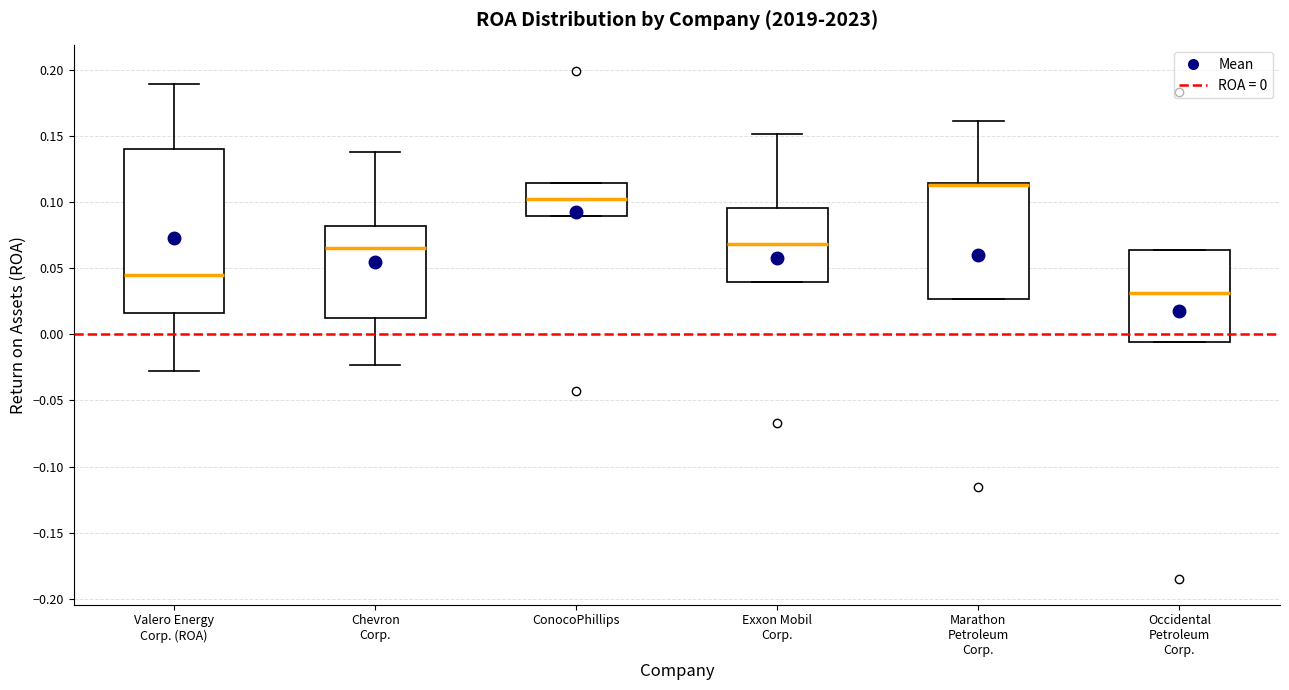

Reading left to right, read every box against the y-axis: the position of its median line, the range the box covers, and the ends of its whiskers. The values are not printed on the chart, so give them approximately, as read against the axis.

Valero Energy Corp. (ROA): median 0.045, box 0.015 to 0.140, whiskers -0.025 to 0.190
Chevron Corp.: median 0.065, box 0.010 to 0.080, whiskers -0.025 to 0.140
ConocoPhillips: median 0.100, box 0.090 to 0.115, whiskers 0.090 to 0.115
Exxon Mobil Corp.: median 0.070, box 0.040 to 0.095, whiskers 0.040 to 0.150
Marathon Petroleum Corp.: median 0.115 (drawn on the box's upper edge), box 0.025 to 0.115, whiskers 0.025 to 0.160
Occidental Petroleum Corp.: median 0.030, box -0.005 to 0.065, whiskers -0.005 to 0.065